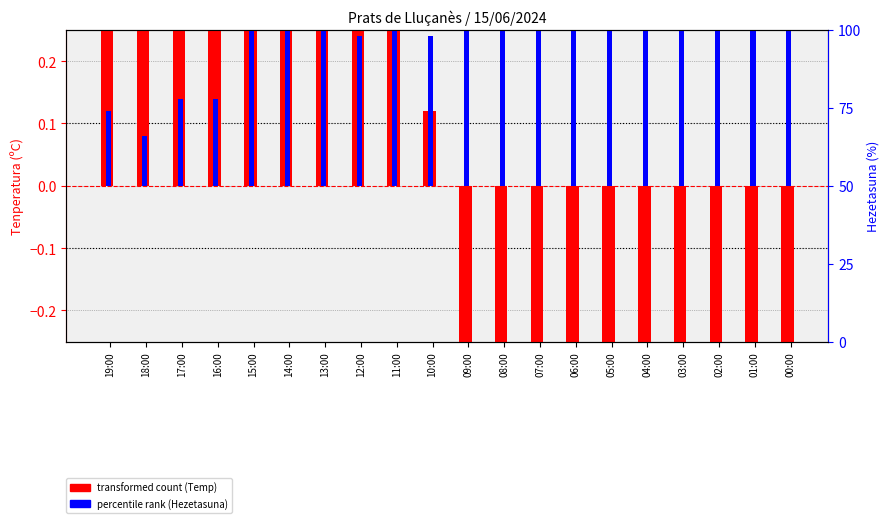

What position from the left is 02:00?

18